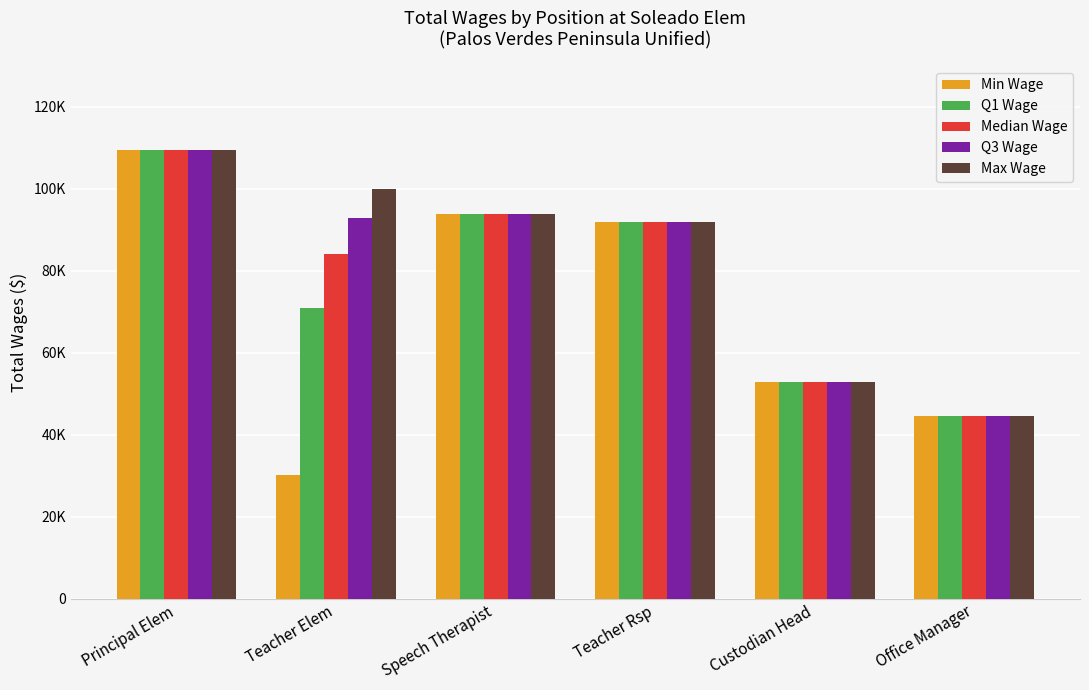

The value of Q1 Wage at Principal Elem is 31527.6. True or false?

False